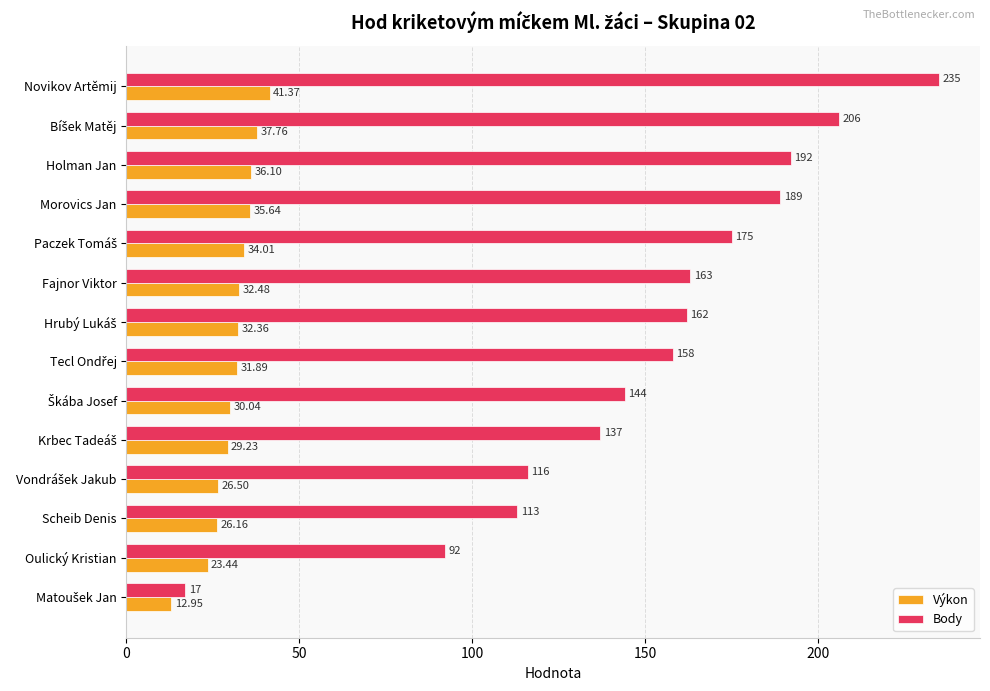

Which series has the largest total across all categories?

Body